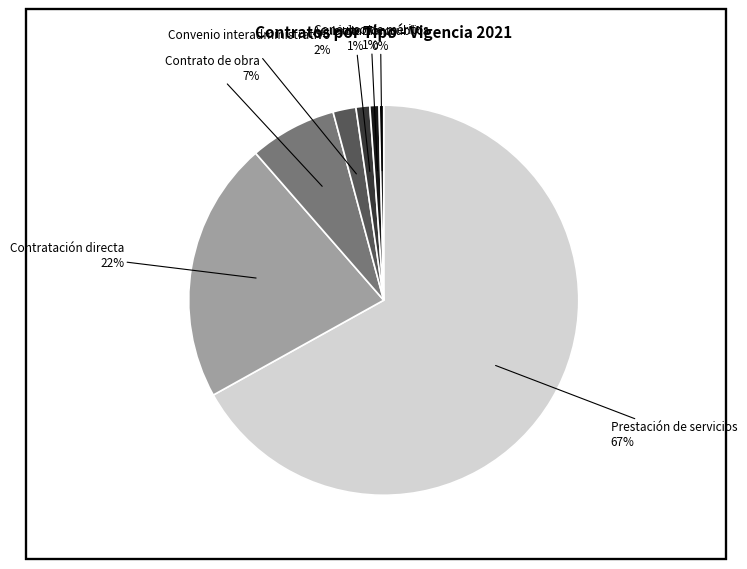

Rank the categories by value from lowest to highest.

Licitación pública, Concurso de méritos, Acuerdo marco, Convenio interadministrativo, Contrato de obra, Contratación directa, Prestación de servicios